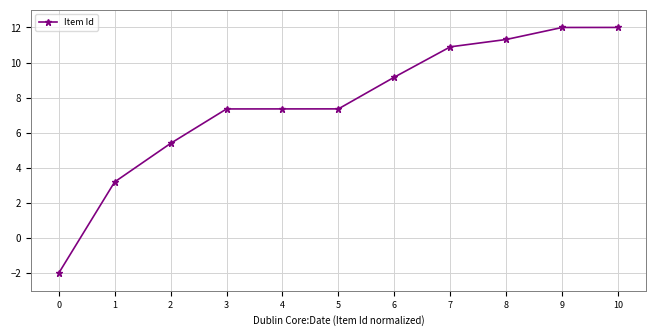

What is the value of the 5th point from the left?

7.4